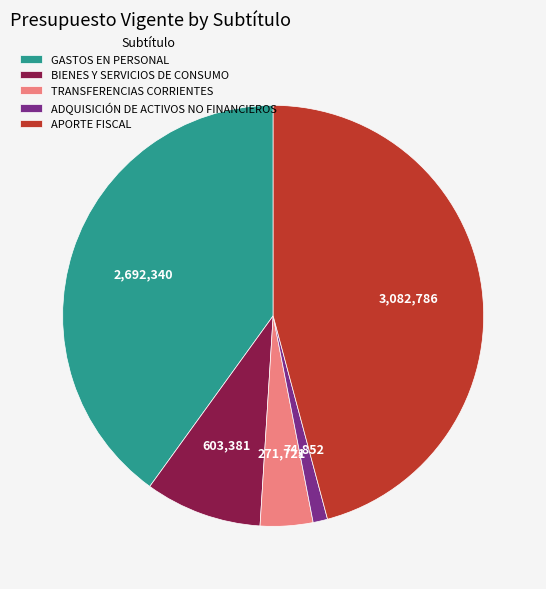

Which slice is the smallest?

ADQUISICIÓN DE ACTIVOS NO FINANCIEROS